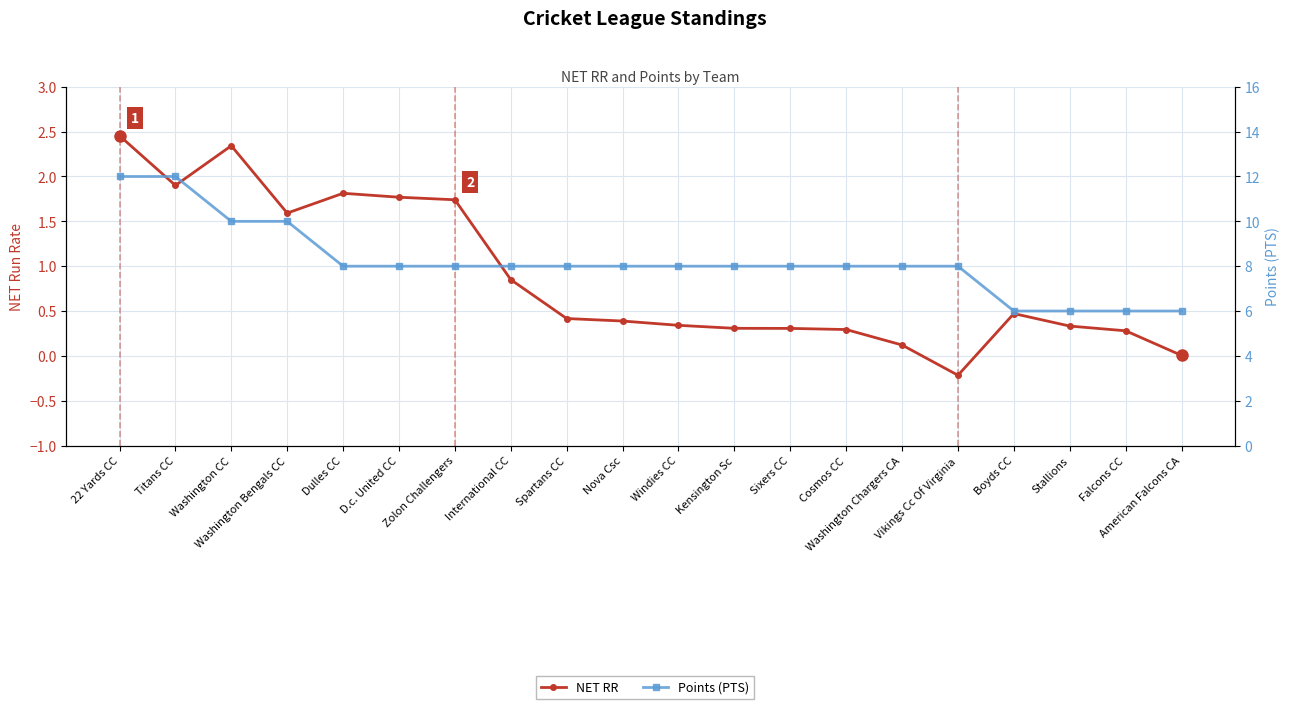

Reading right to left, list all the values displayed in this chart.

NET RR: American Falcons CA=0.0	Falcons CC=0.3	Stallions=0.3	Boyds CC=0.5	Vikings Cc Of Virginia=-0.2	Washington Chargers CA=0.1	Cosmos CC=0.3	Sixers CC=0.3	Kensington Sc=0.3	Windies CC=0.3	Nova Csc=0.4	Spartans CC=0.4	International CC=0.8	Zolon Challengers=1.7	D.c. United CC=1.8	Dulles CC=1.8	Washington Bengals CC=1.6	Washington CC=2.3	Titans CC=1.9	22 Yards CC=2.5
Points (PTS): American Falcons CA=6.0	Falcons CC=6.0	Stallions=6.0	Boyds CC=6.0	Vikings Cc Of Virginia=8.0	Washington Chargers CA=8.0	Cosmos CC=8.0	Sixers CC=8.0	Kensington Sc=8.0	Windies CC=8.0	Nova Csc=8.0	Spartans CC=8.0	International CC=8.0	Zolon Challengers=8.0	D.c. United CC=8.0	Dulles CC=8.0	Washington Bengals CC=10.0	Washington CC=10.0	Titans CC=12.0	22 Yards CC=12.0